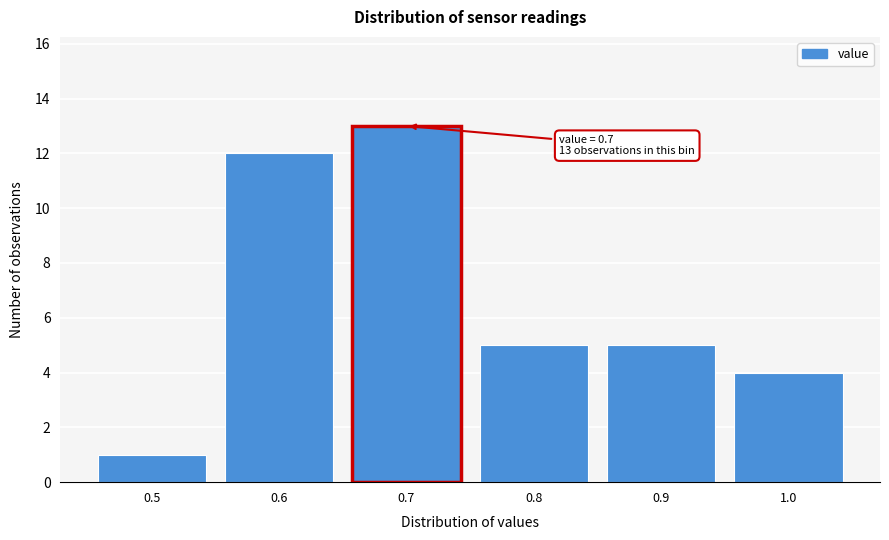

Reading left to right, extract all data points from this chart.

1	12	13	5	5	4